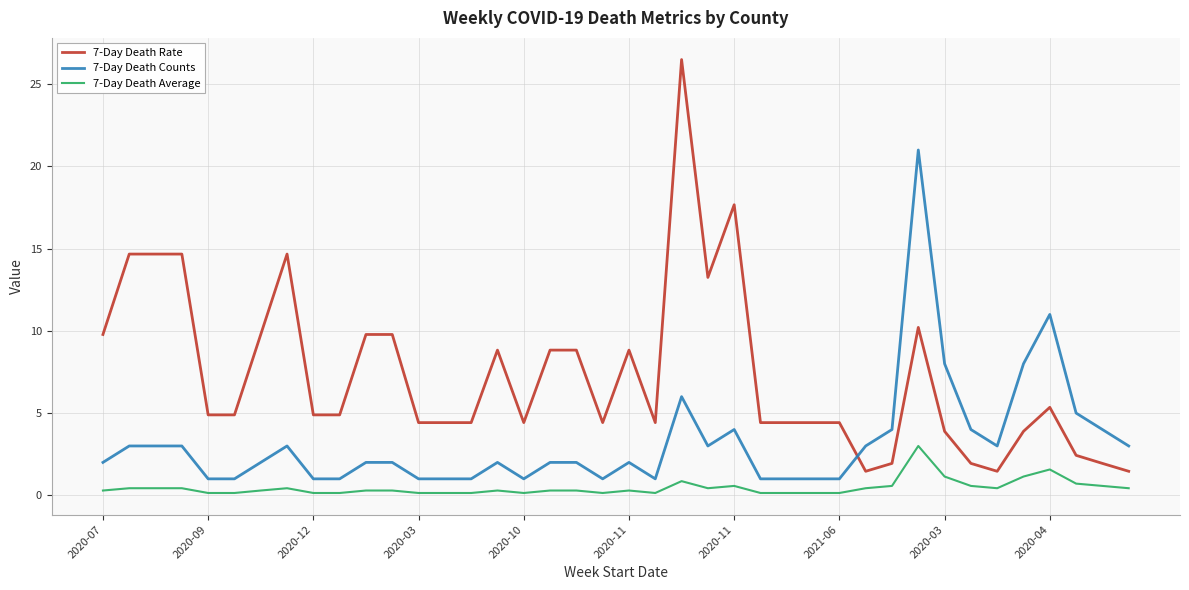

At how many categories does at least one series exceed 9?

13